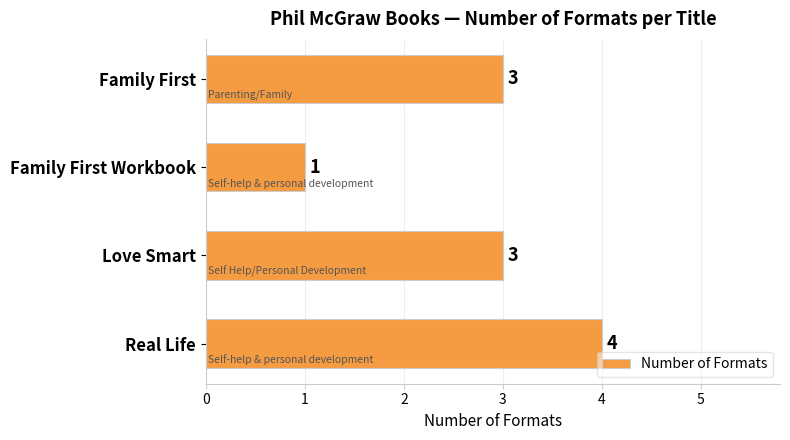

What is the smallest value displayed?

1